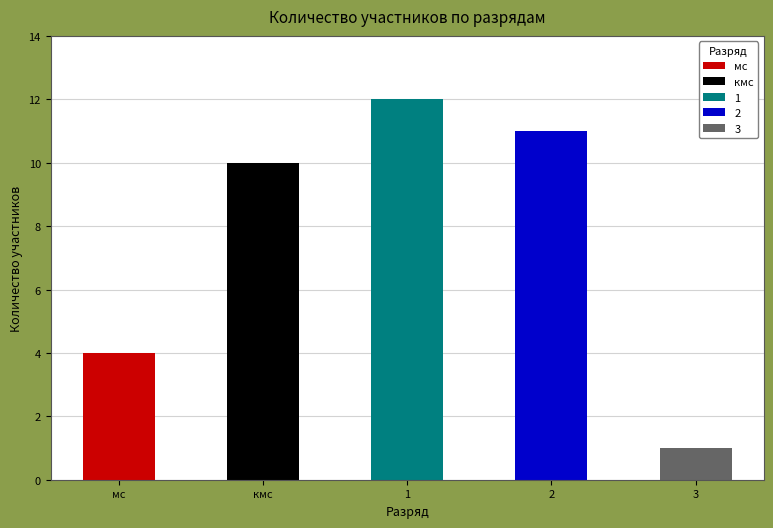

How many data points does each series have?

5